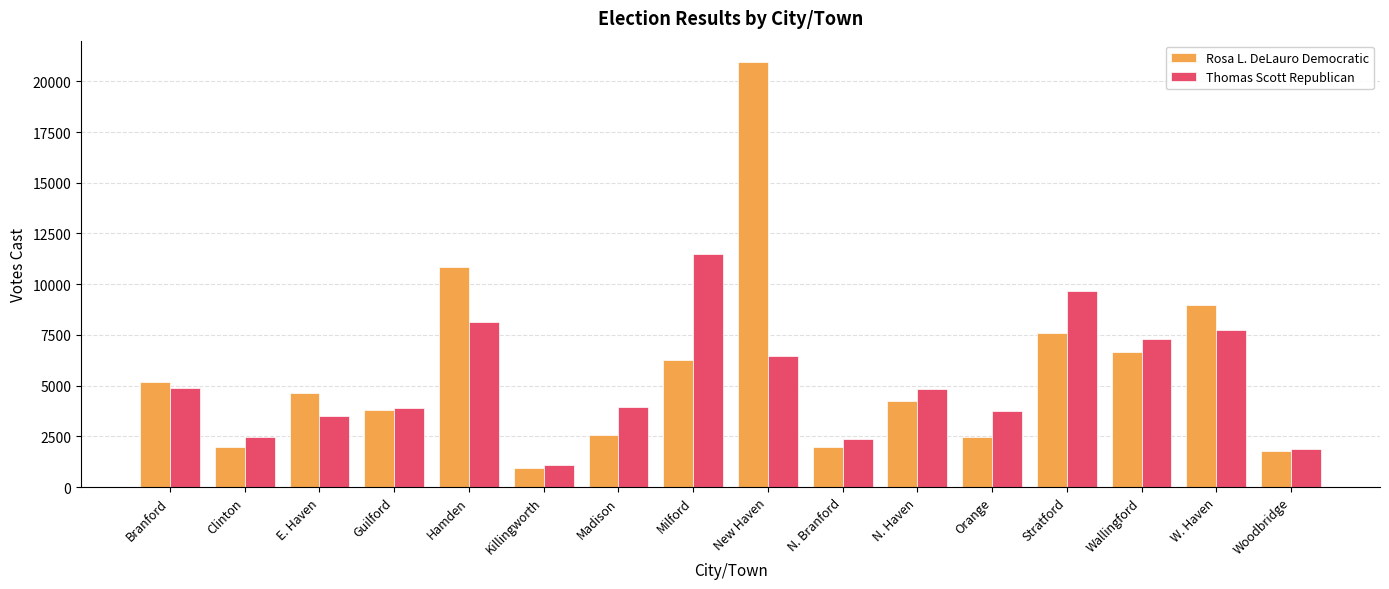

At which label does Rosa L. DeLauro Democratic reach its peak?

New Haven